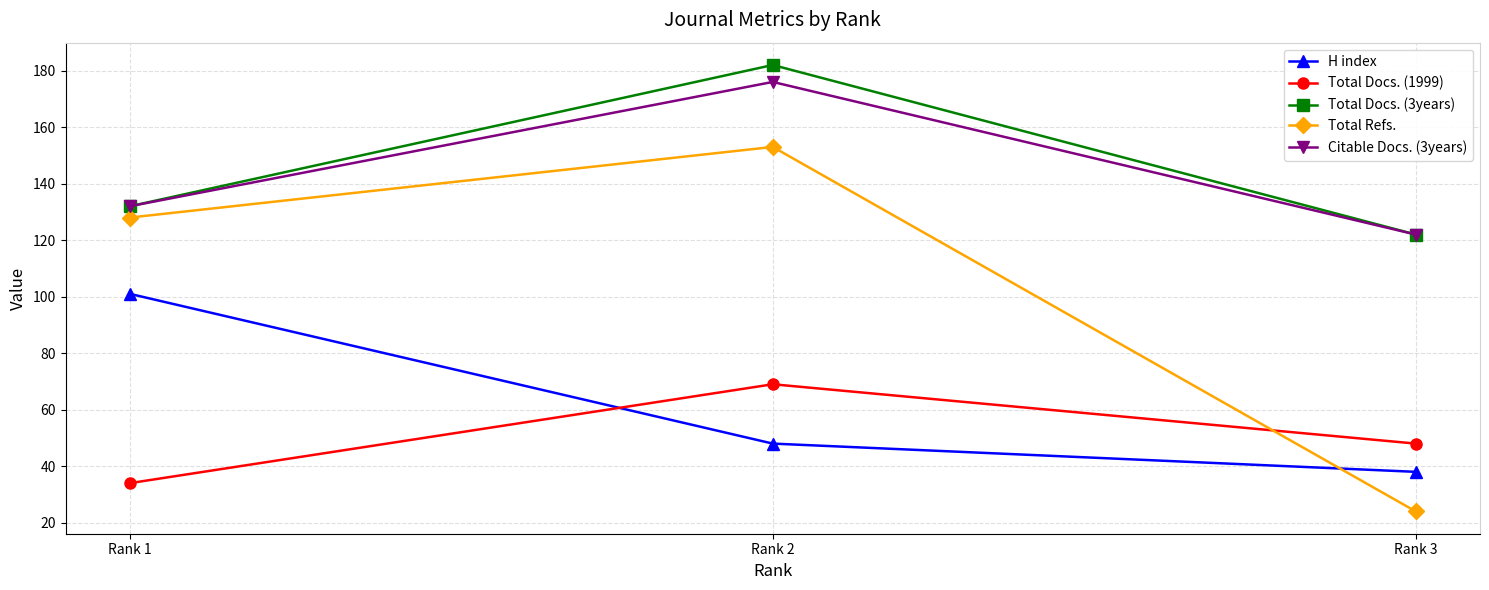

Count the number of data series in this chart.

5